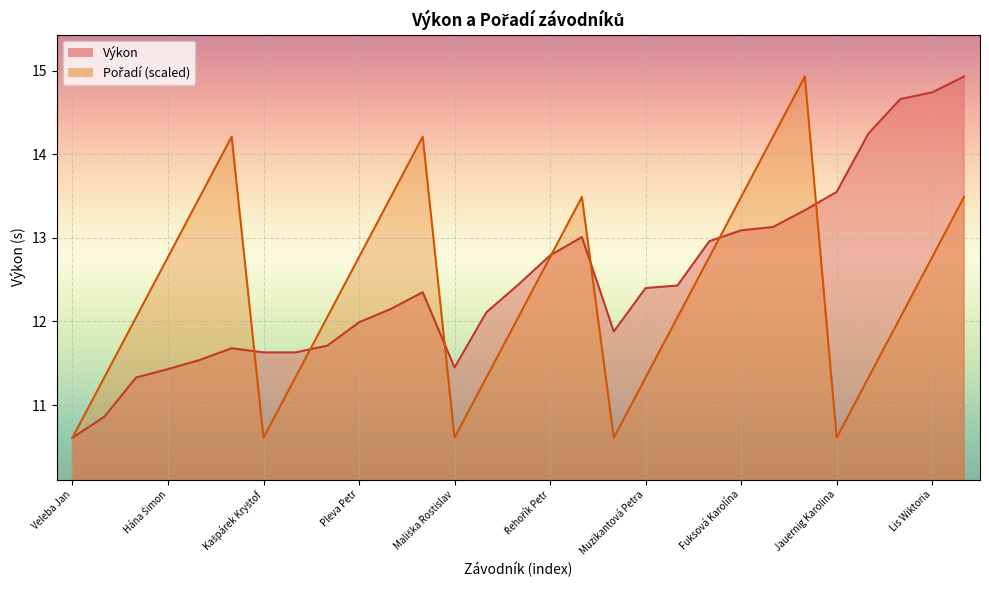

True or false: Pořadí and Výkon cross at least once.

True